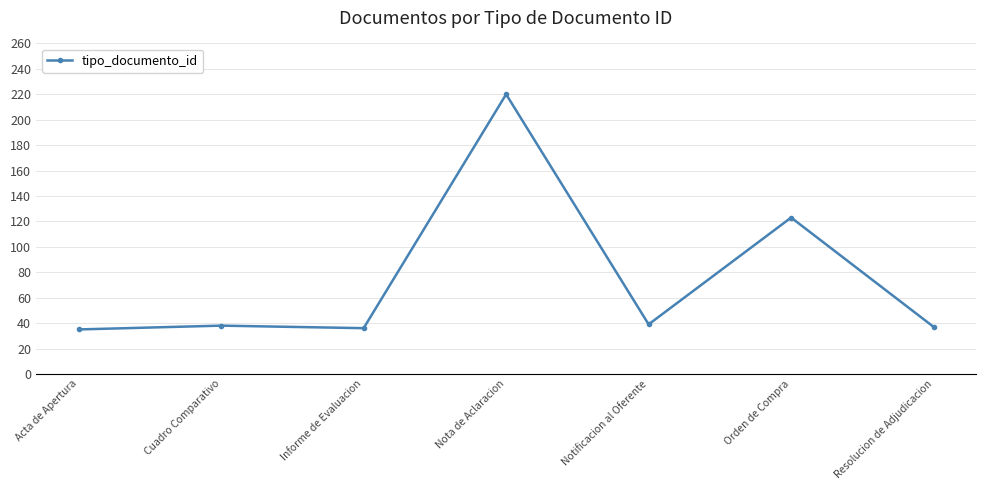

The value at Cuadro Comparativo is 11. True or false?

False